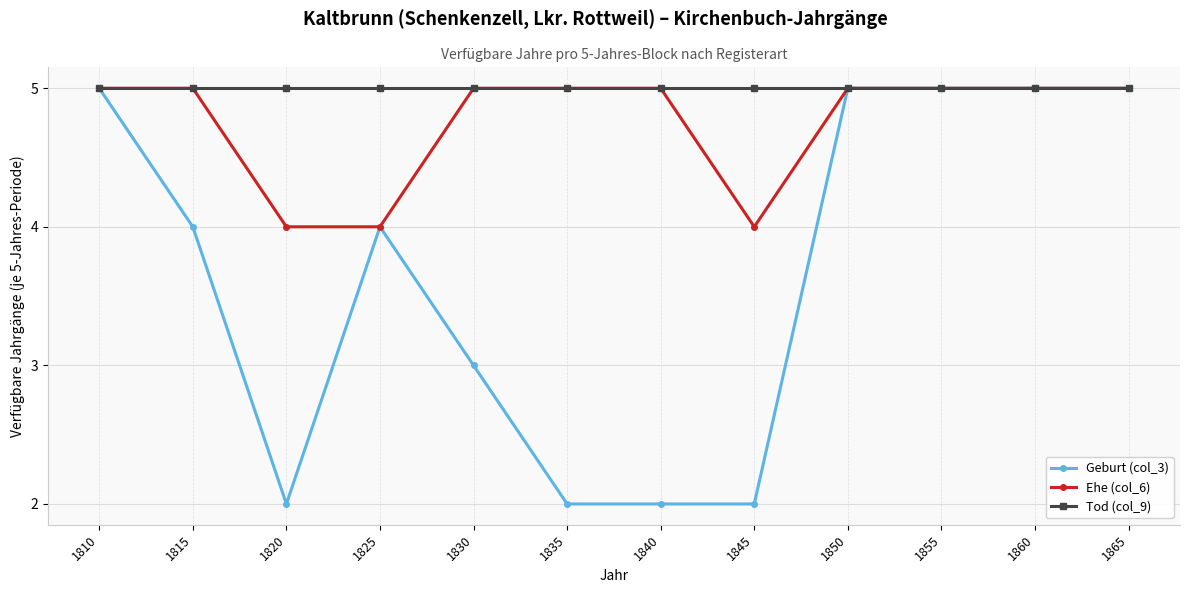

What is the spread (max minus min) of values at 1825?

1